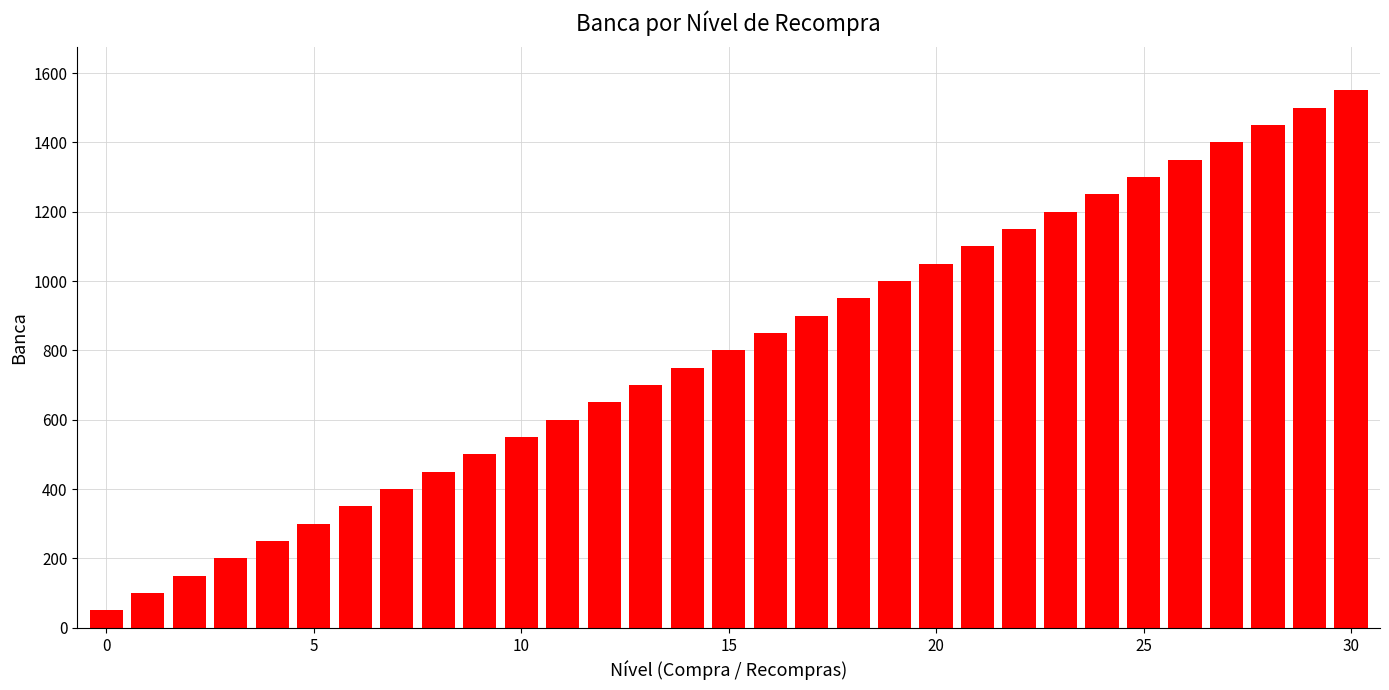

What is the sum of all values?

24800